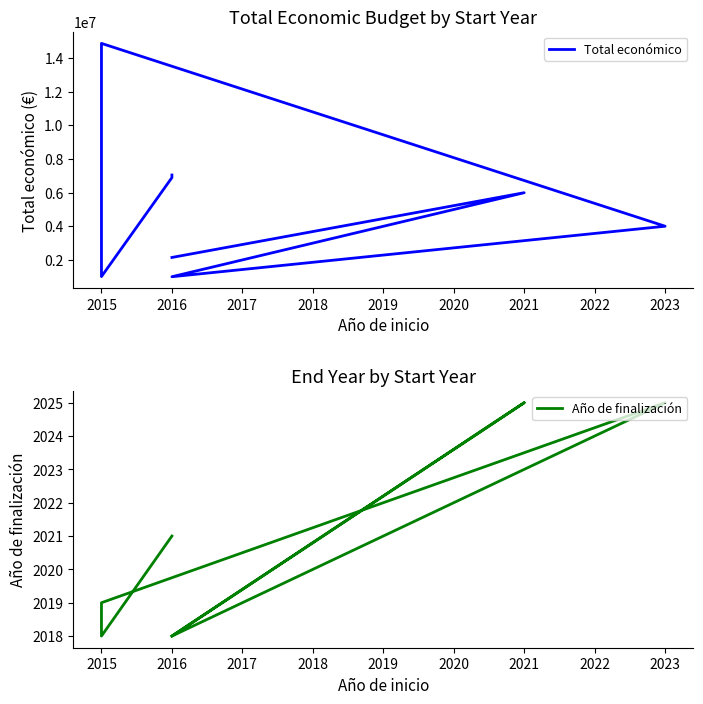

Does the chart have visible grid lines?

No